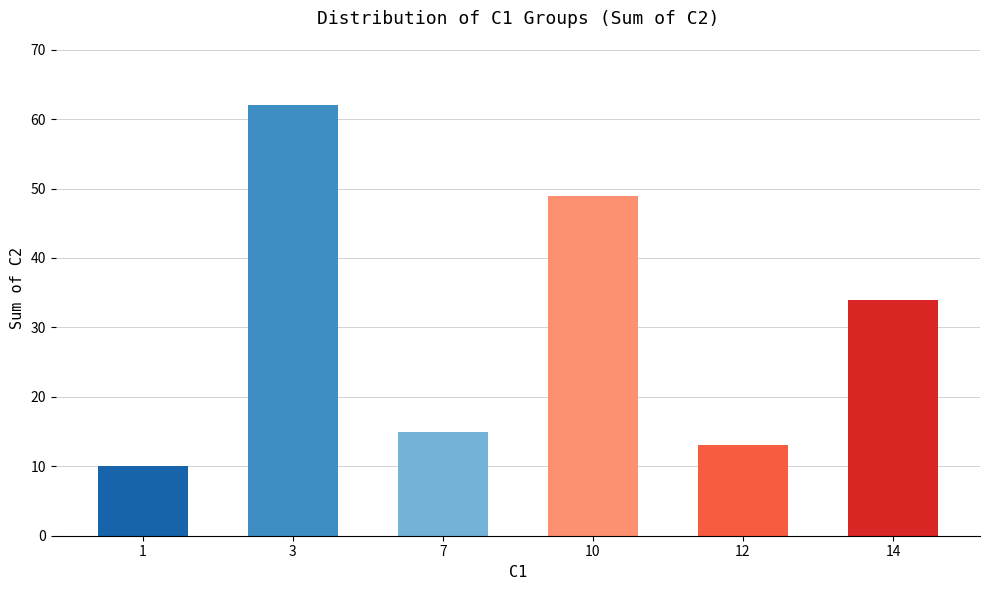

Where does the data first go above 34?

3